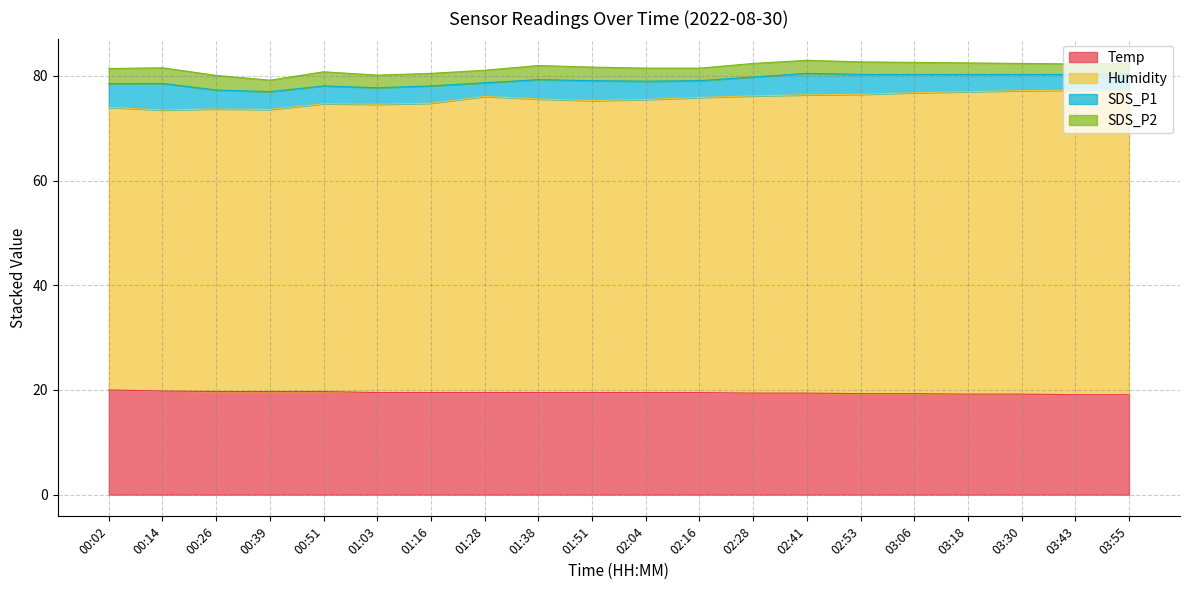

What is the label of the 12th point from the right?

01:38